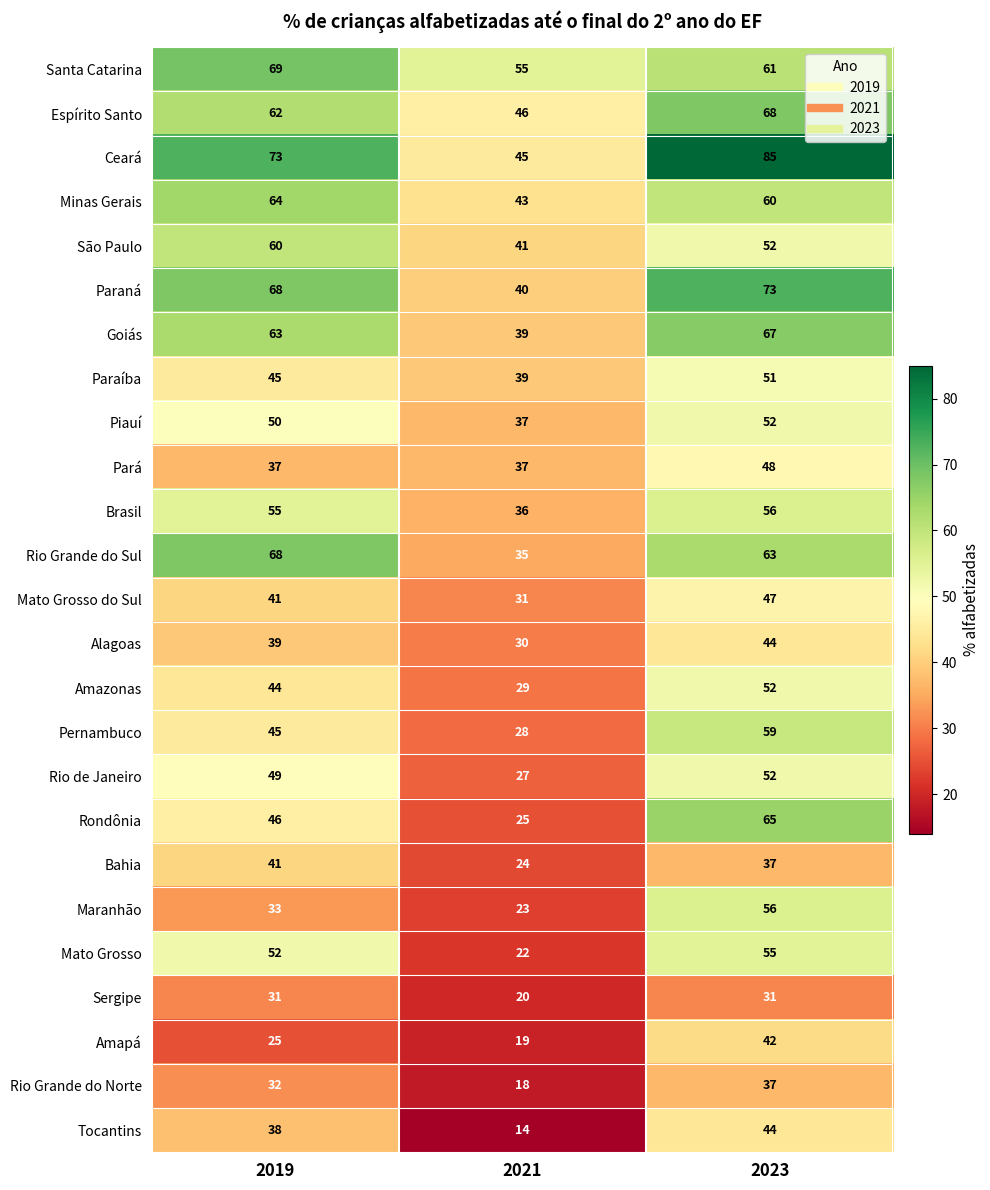

The value of Espírito Santo at 2019 is 62. True or false?

True